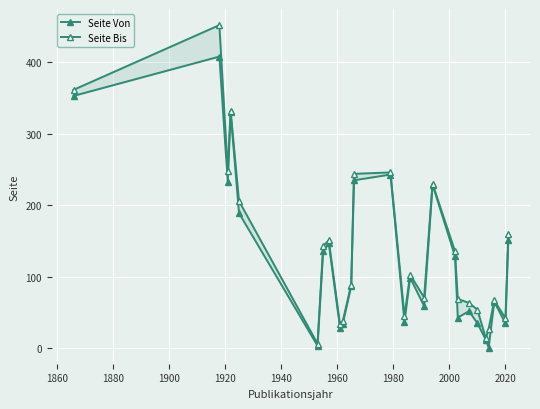

What are all the series names shown in the legend?

Seite Von, Seite Bis